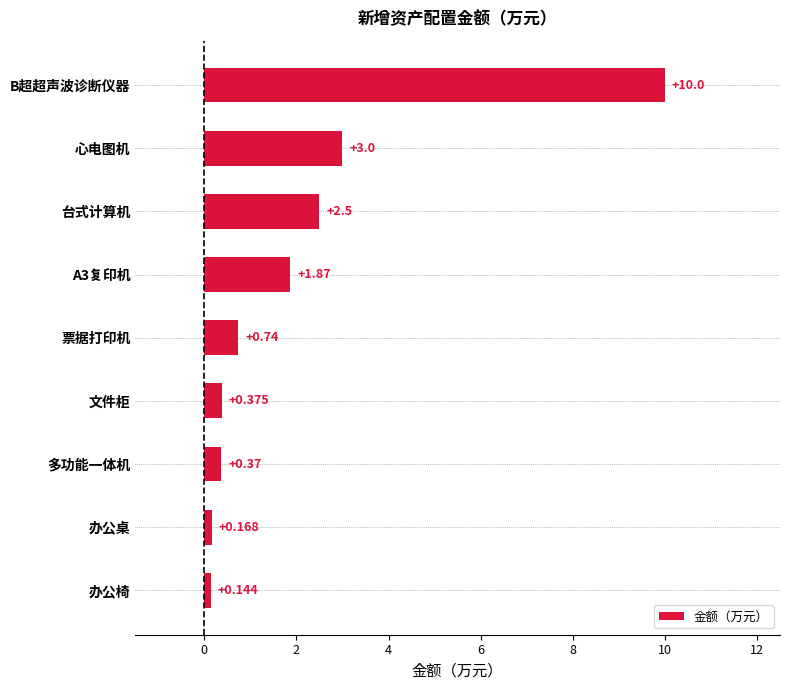

Which label corresponds to the smallest value in the chart?

办公椅